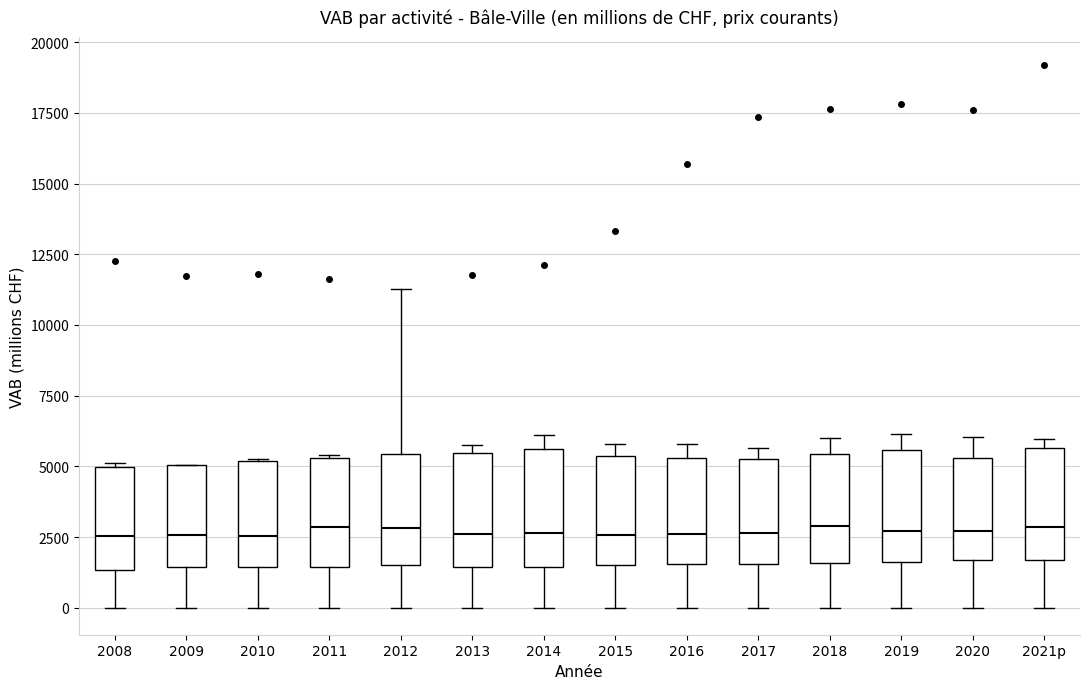

Reading left to right, read every box against the y-axis: the position of its median line, the range the box covers, and the ends of its whiskers. The values are not printed on the chart, so give them approximately, as read against the axis.

2008: median 2500, box 1500 to 5000, whiskers 0 to 5000 (just above the box's upper edge)
2009: median 2500, box 1500 to 5000, whiskers 0 to 5000
2010: median 2500, box 1500 to 5000, whiskers 0 to 5000
2011: median 3000, box 1500 to 5500, whiskers 0 to 5500
2012: median 3000, box 1500 to 5500, whiskers 0 to 11500
2013: median 2500, box 1500 to 5500, whiskers 0 to 6000
2014: median 2500, box 1500 to 5500, whiskers 0 to 6000
2015: median 2500, box 1500 to 5500, whiskers 0 to 6000
2016: median 2500, box 1500 to 5500, whiskers 0 to 6000
2017: median 2500, box 1500 to 5500, whiskers 0 to 5500 (just above the box's upper edge)
2018: median 3000, box 1500 to 5500, whiskers 0 to 6000
2019: median 2500, box 1500 to 5500, whiskers 0 to 6000
2020: median 2500, box 1500 to 5500, whiskers 0 to 6000
2021p: median 3000, box 1500 to 5500, whiskers 0 to 6000